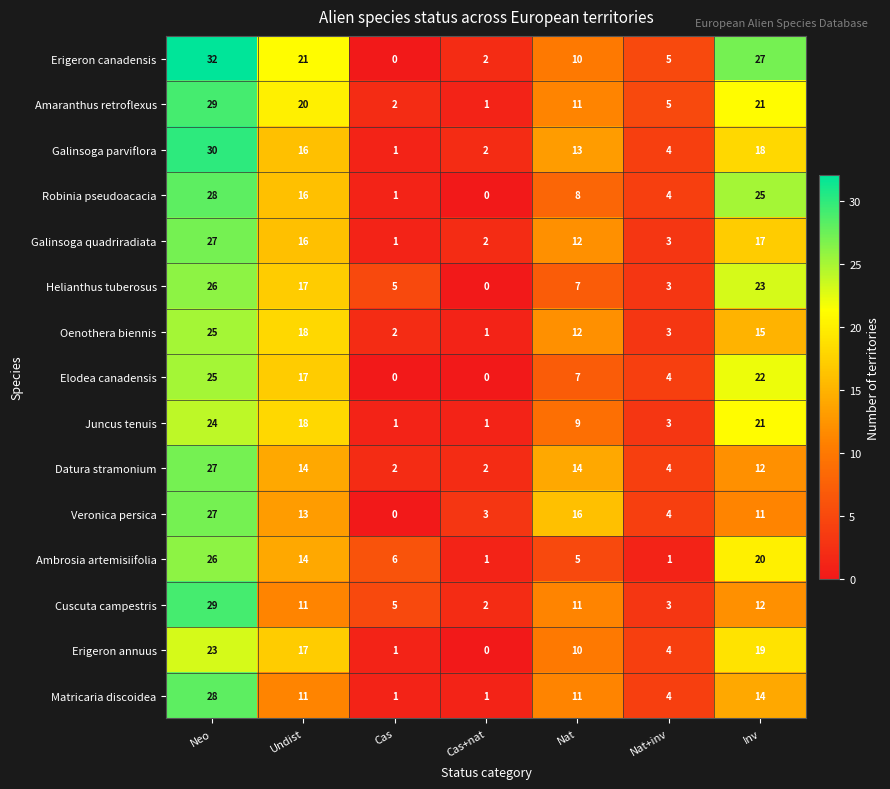

True or false: Elodea canadensis has a value of 25 at Neo.

True